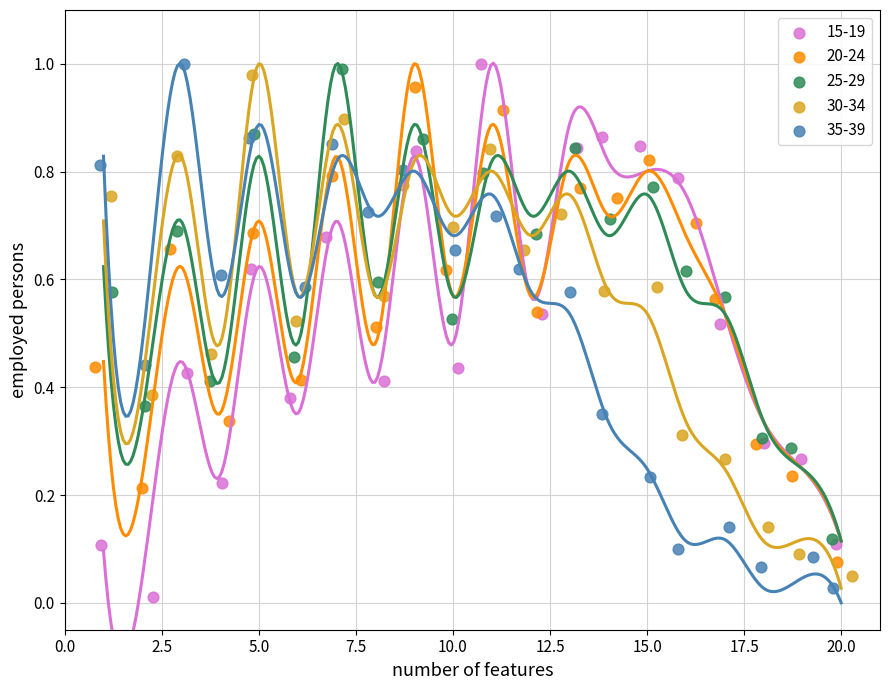

What are all the series names shown in the legend?

15-19, 20-24, 25-29, 30-34, 35-39